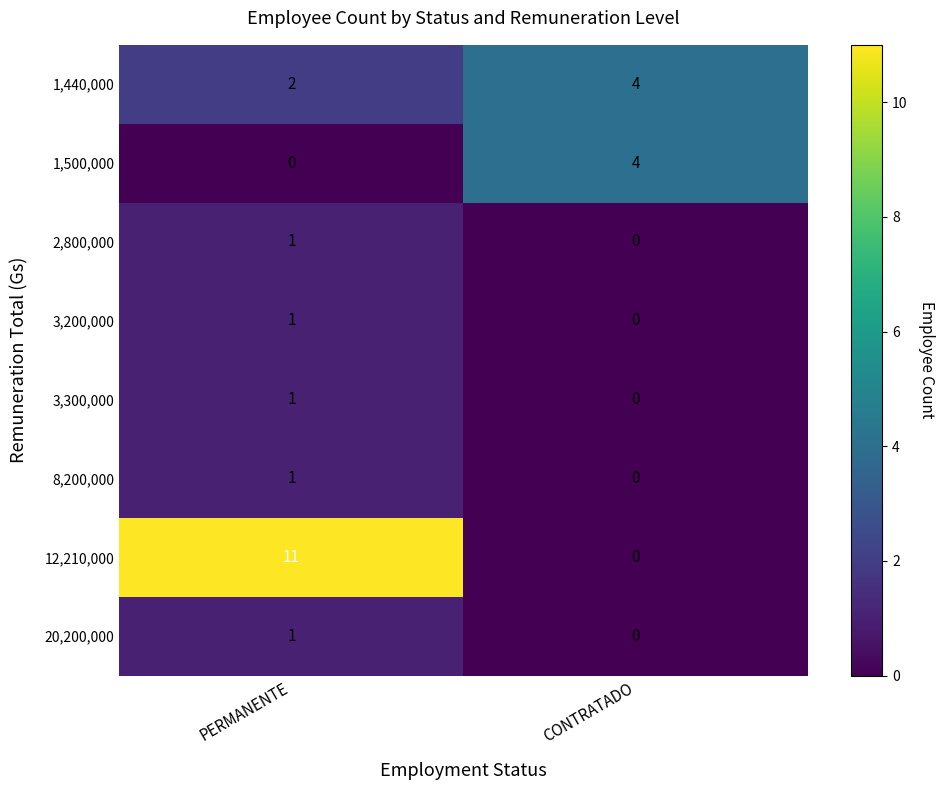

What is the difference between the highest and lowest values at PERMANENTE?

11